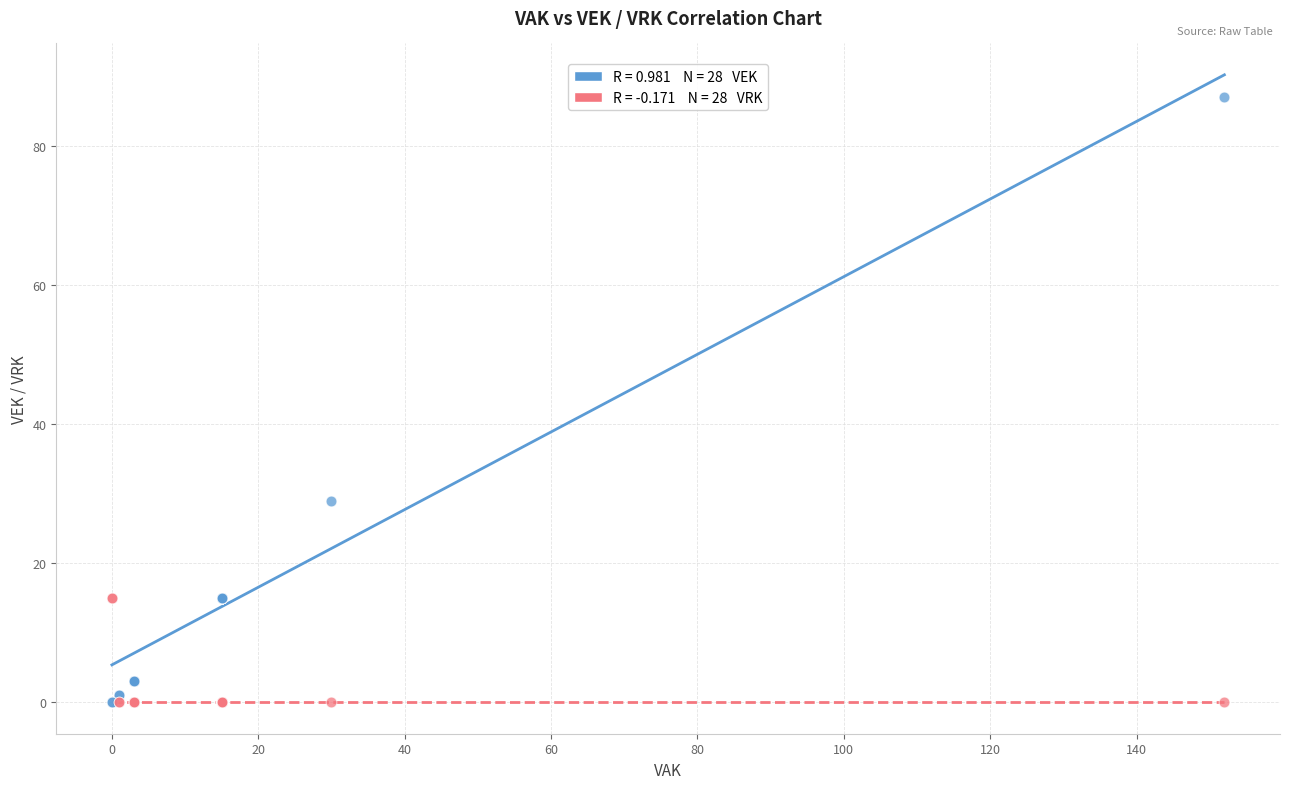

Across all series, what Y value is closest to 43?

29